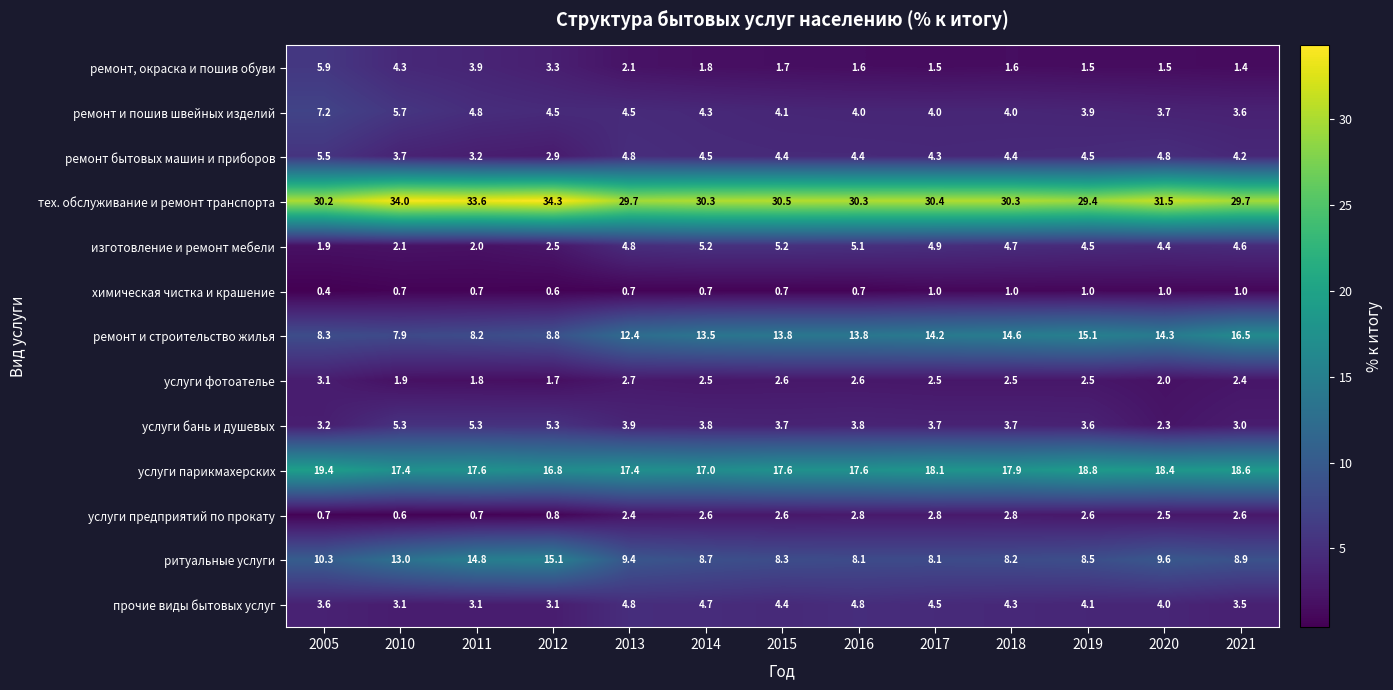

What is the total value across all series at 2021?

100.0